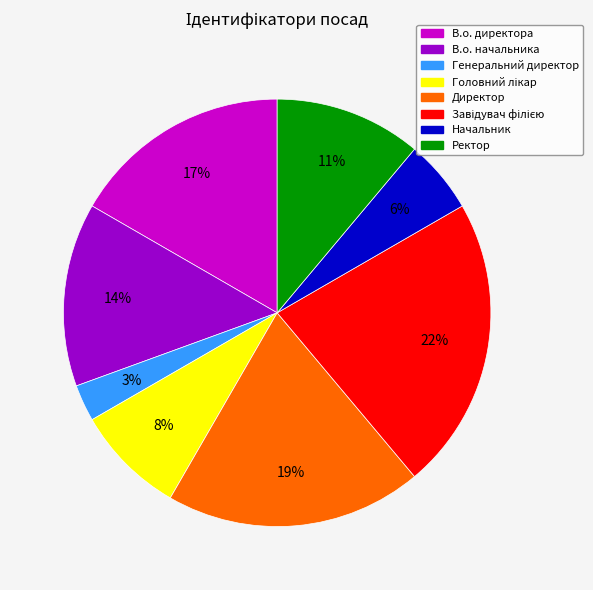

What percentage is the В.о. начальника slice, to the nearest percent?

14%